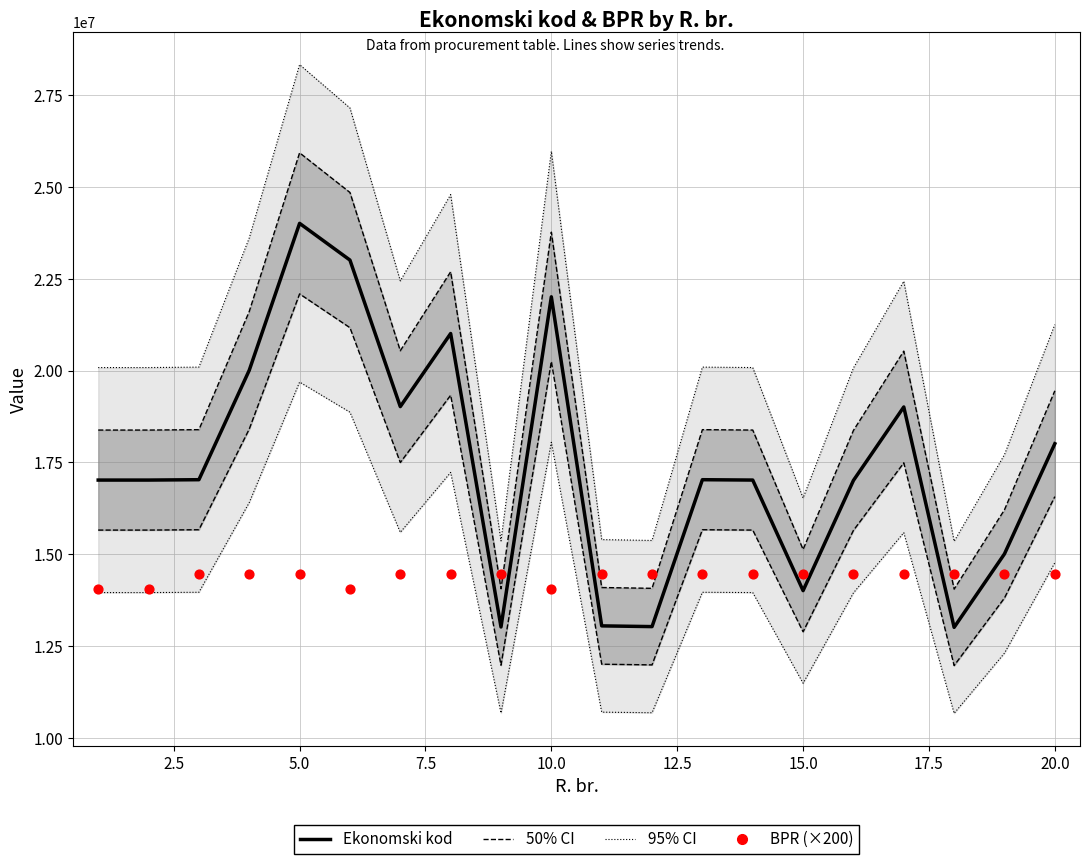

Is the value of BPR (×200) at 17.5 greater than the value of Ekonomski kod at 19?

No